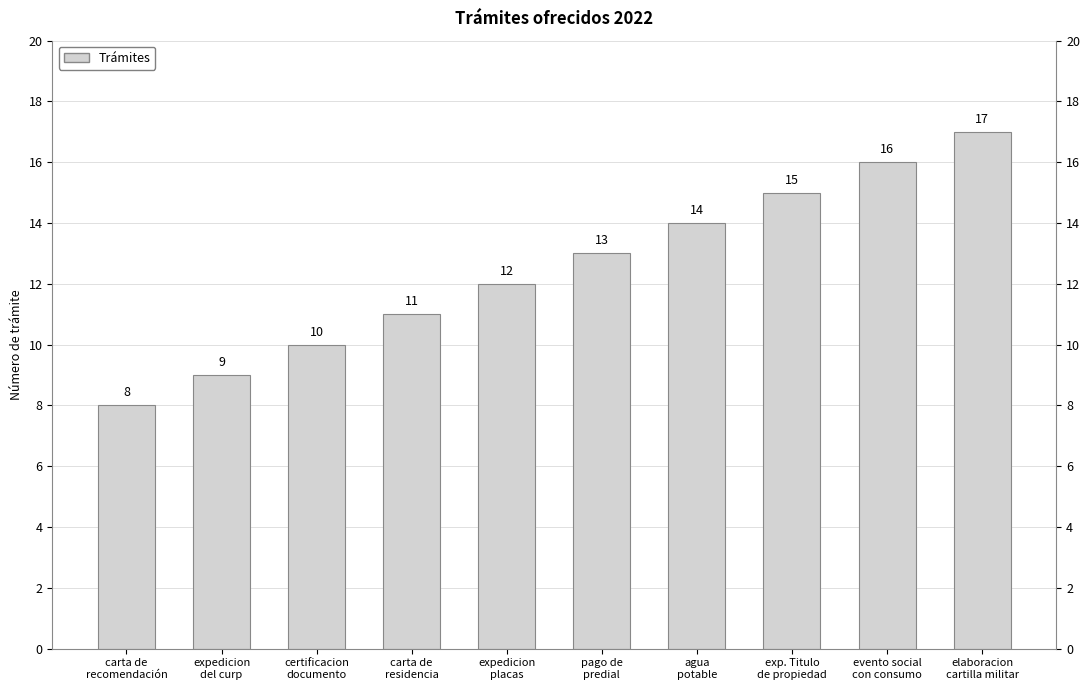

At which category does the chart reach its minimum across all series?

carta de
recomendación